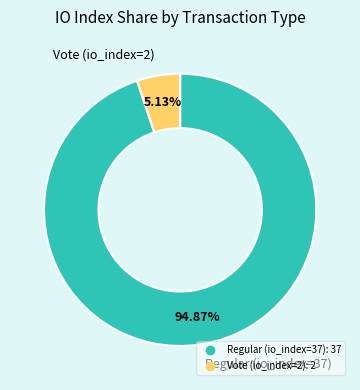

To the nearest percent, what is the combined percentage of Regular (io_index=37) and Vote (io_index=2)?

100%